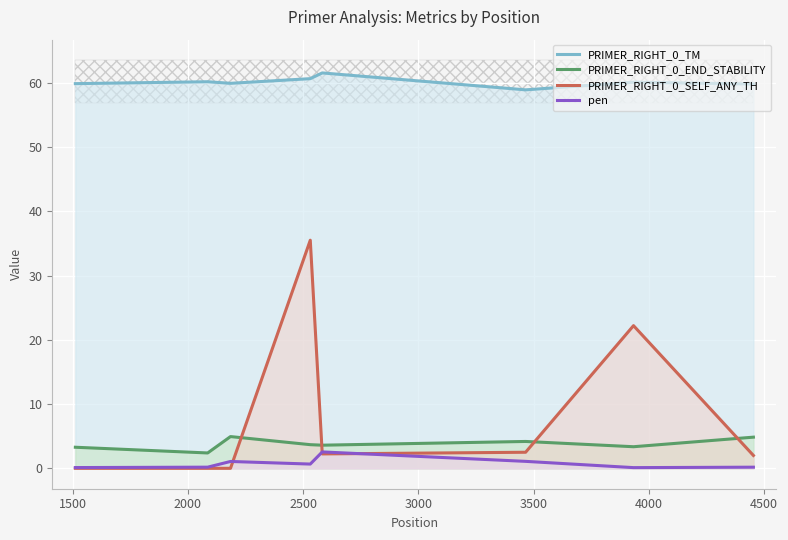

What is the maximum value for PRIMER_RIGHT_0_END_STABILITY?

4.9